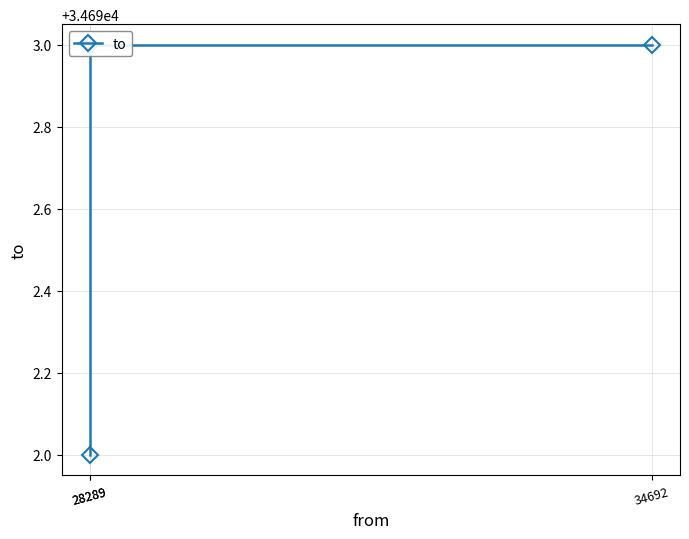

What is the value of the 1st point from the left?

34693